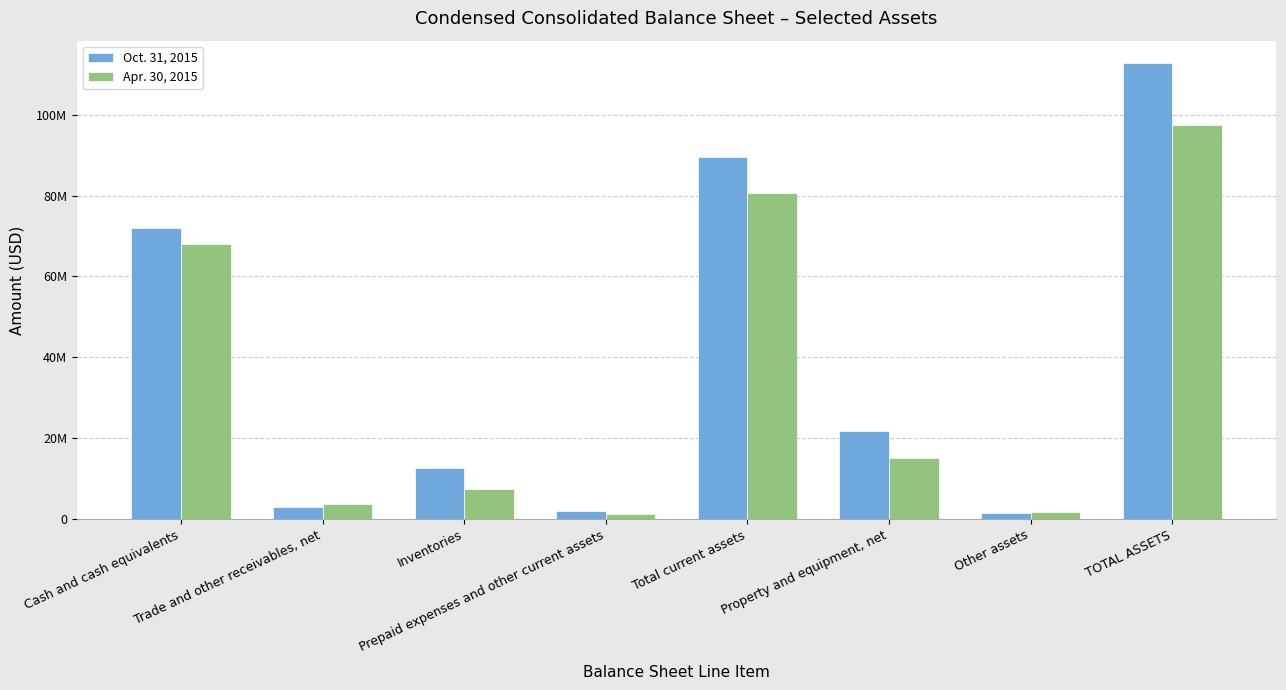

Rank the series by their maximum value, from highest to lowest.

Oct. 31, 2015, Apr. 30, 2015